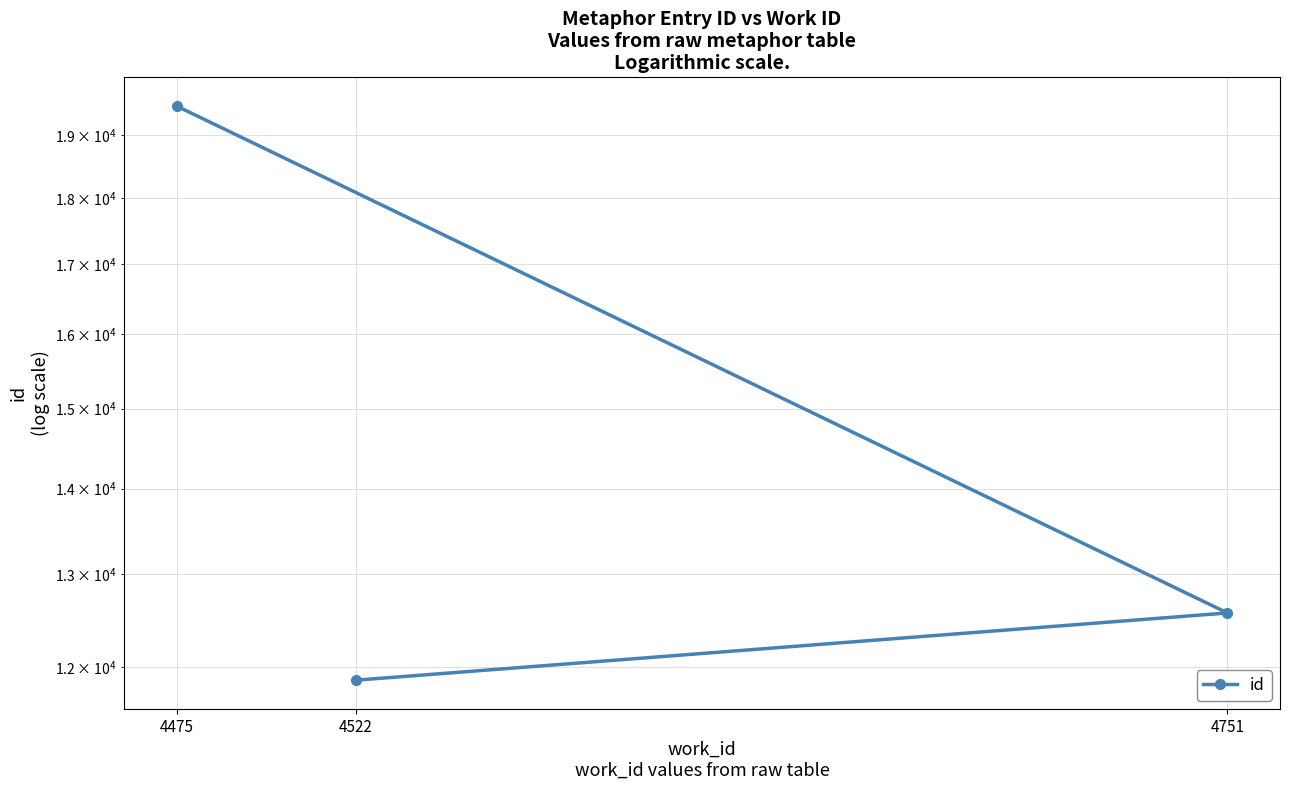

What is the average value?

14640